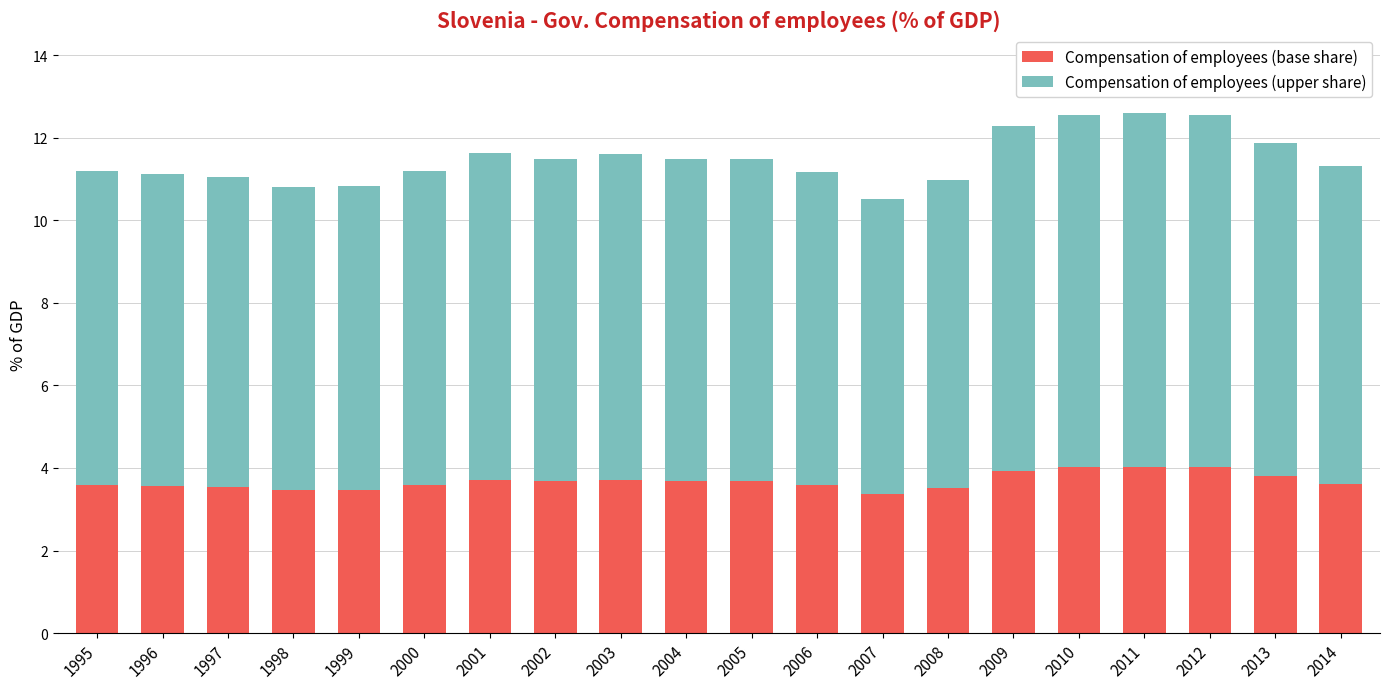

How many series are shown in this chart?

2